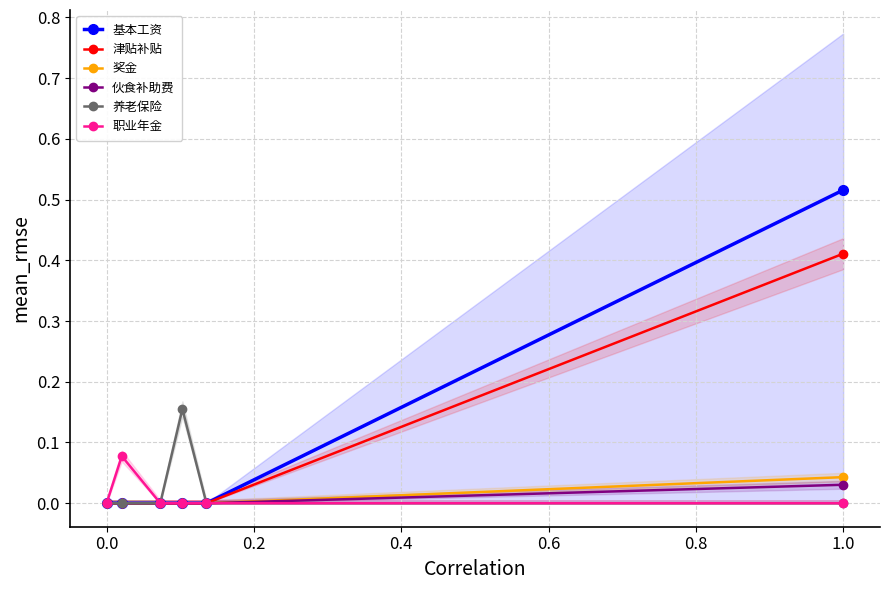

Count the 职业年金 values in the range 0 to 1.

6